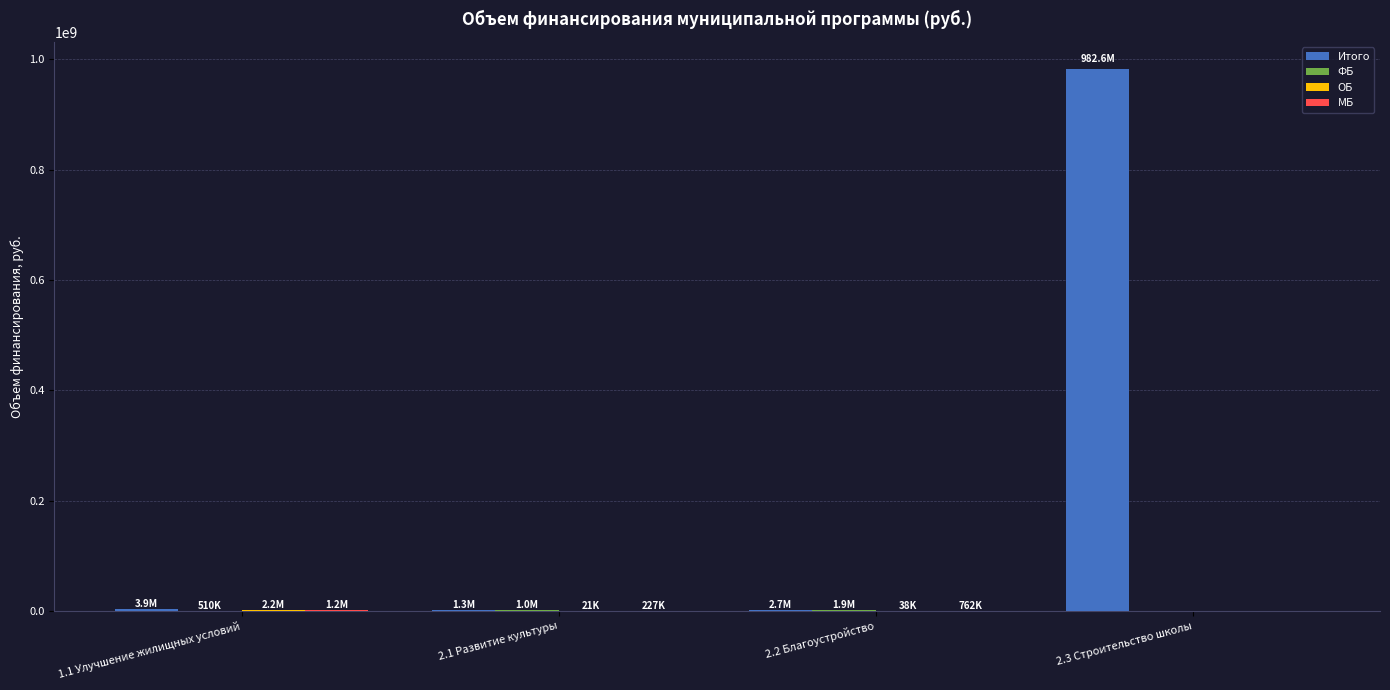

What is the total value across all series at 2.3 Строительство школы?

982602770.0